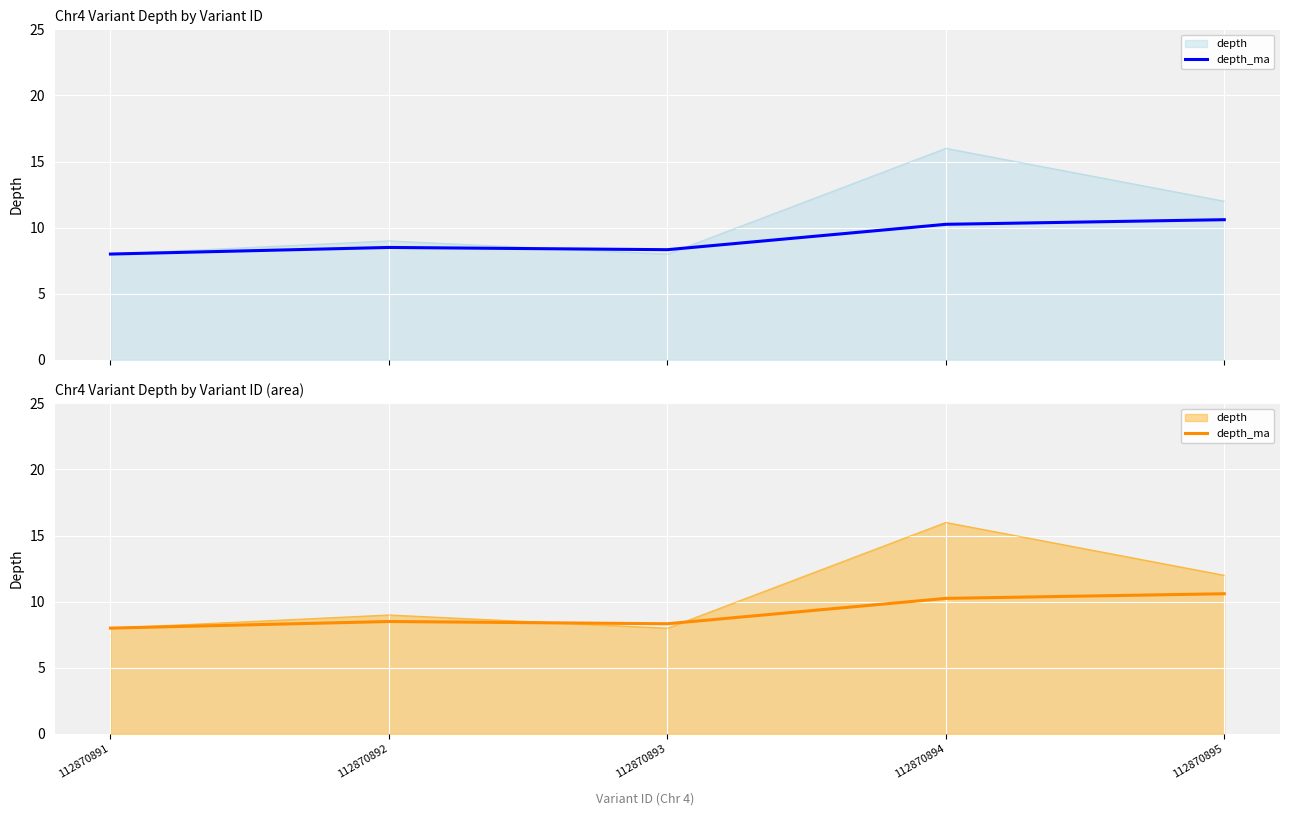

Read the value at 112870895.

10.6